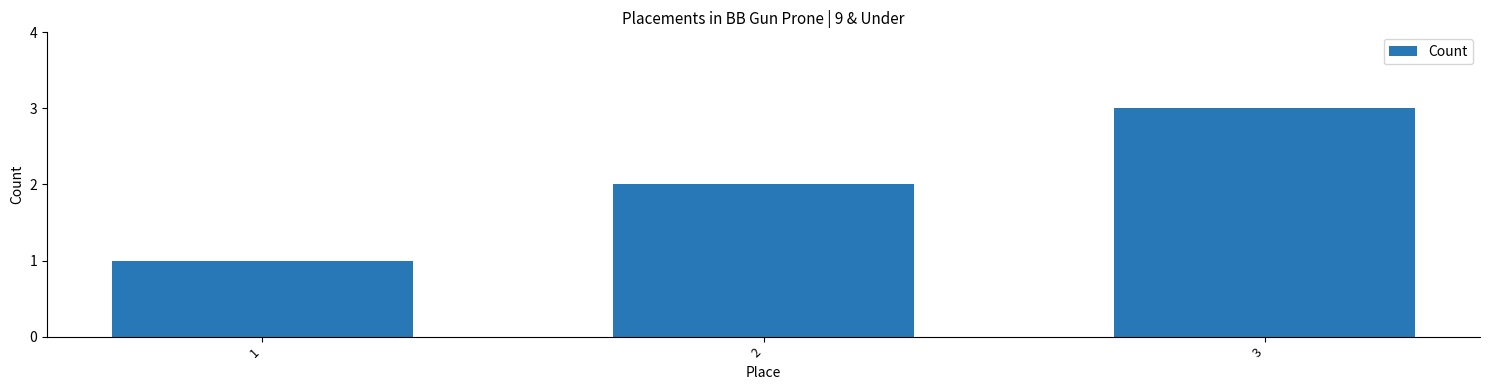

List the labels in order of value, largest first.

3, 2, 1